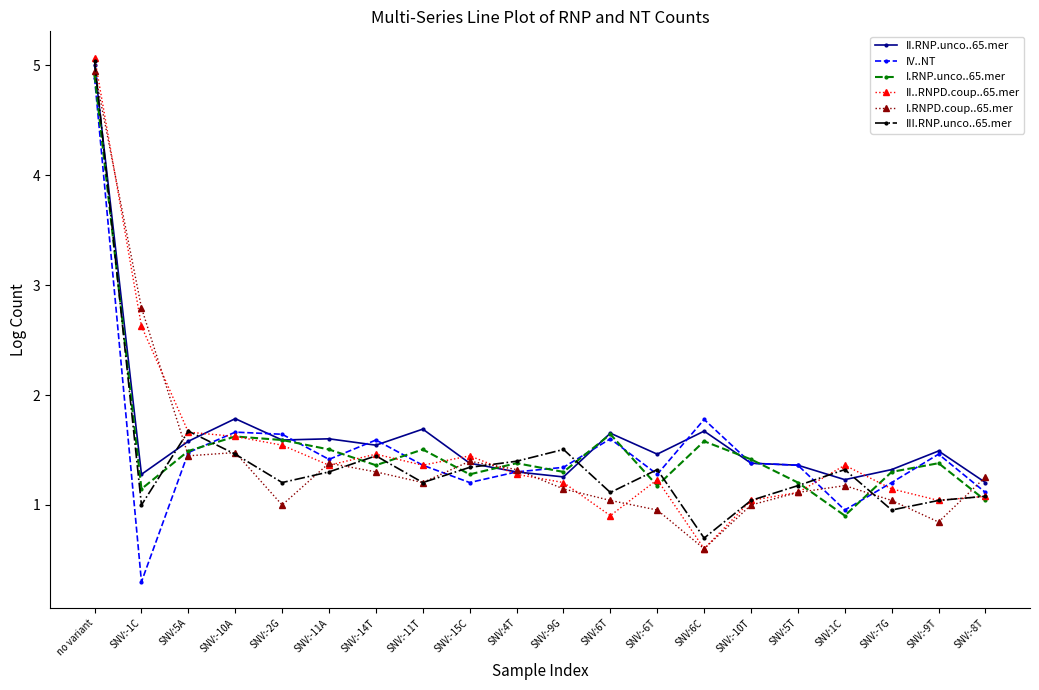

Which category has the lowest value in the I.RNP.unco..65.mer series?

SNV:1C